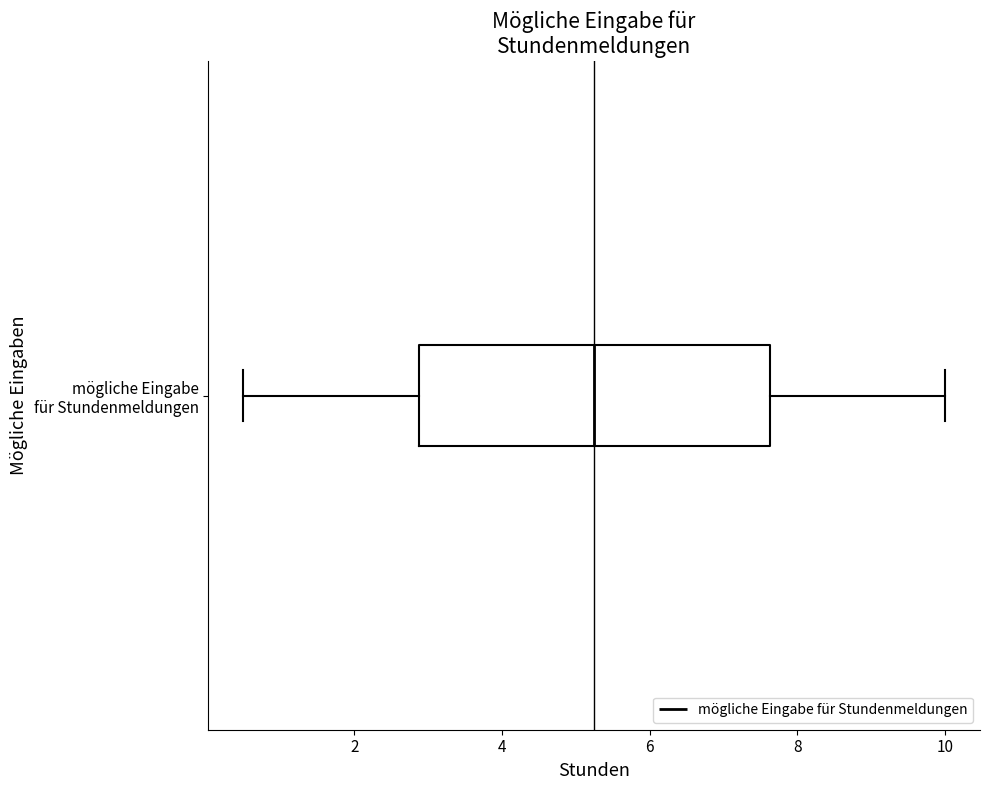

Where is the right edge of the box for mögliche Eingabe für Stundenmeldungen on the x-axis? The values are not printed on the chart, so give them approximately, as read against the axis.

7.6